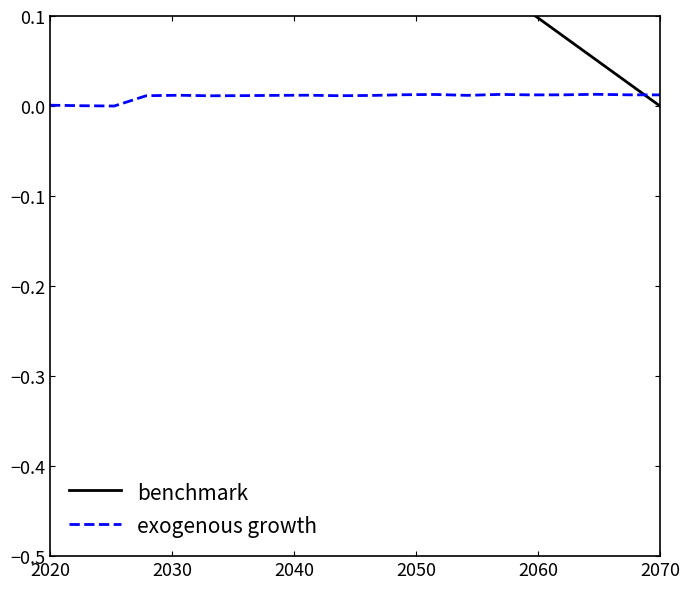

Which series ends up on top after the final intersection of benchmark and exogenous growth?

exogenous growth